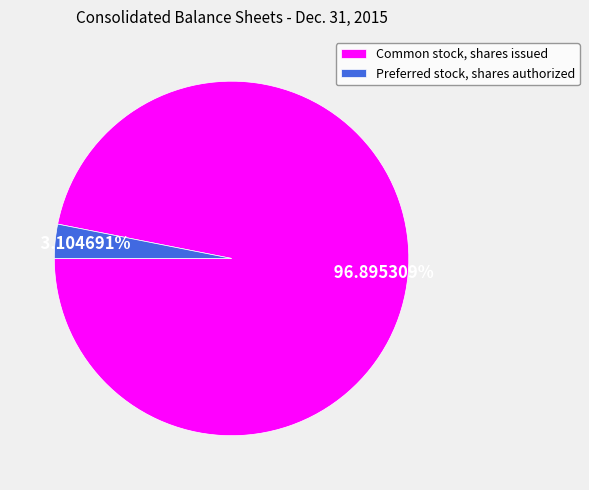

What is the total percentage of Common stock, shares issued and Preferred stock, shares authorized?

100.0%